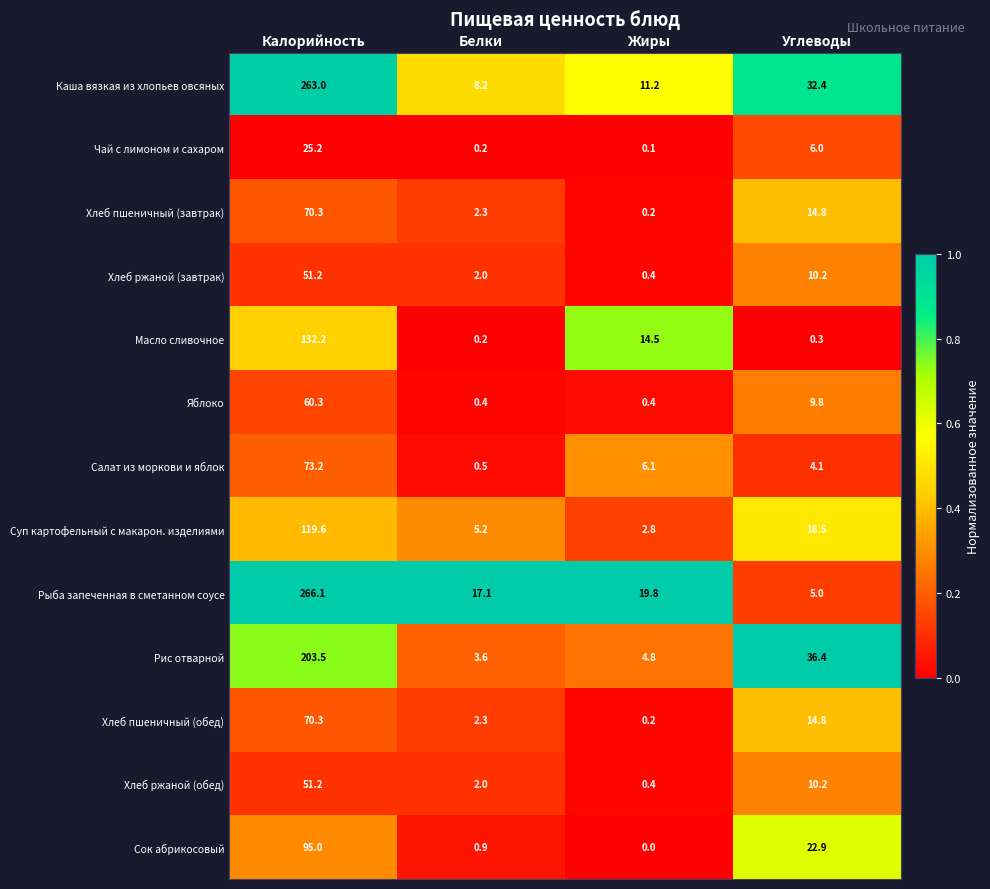

What is the total value across all series at Жиры?

60.9